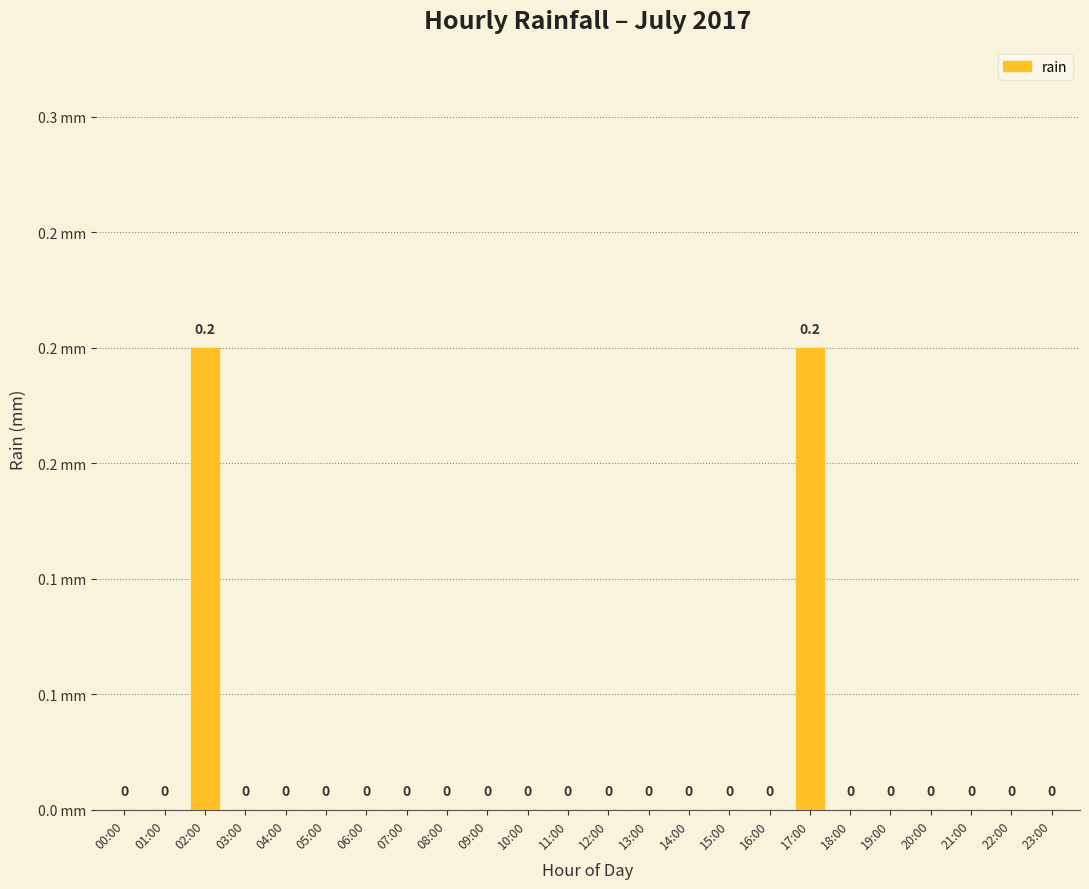

The chart shows a value of 0.1 at 21:00. True or false?

False